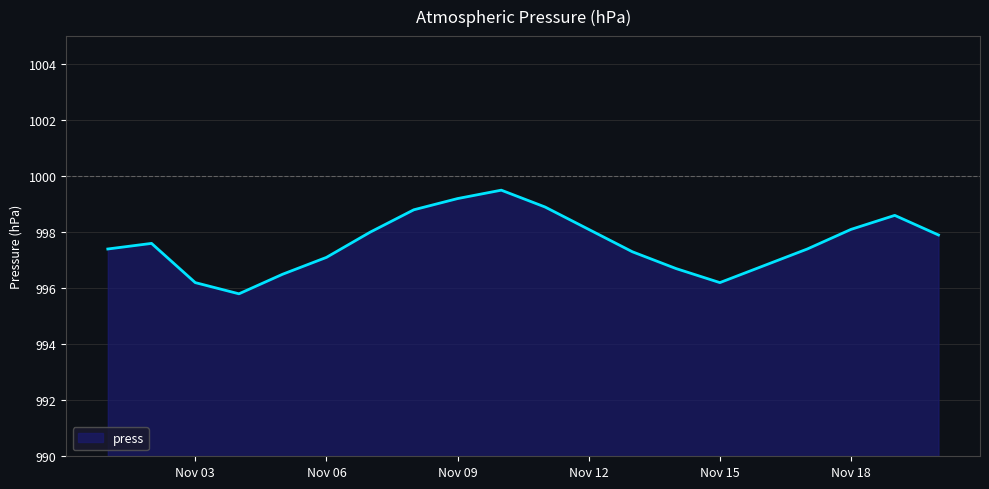

What is the greatest value displayed?

999.5